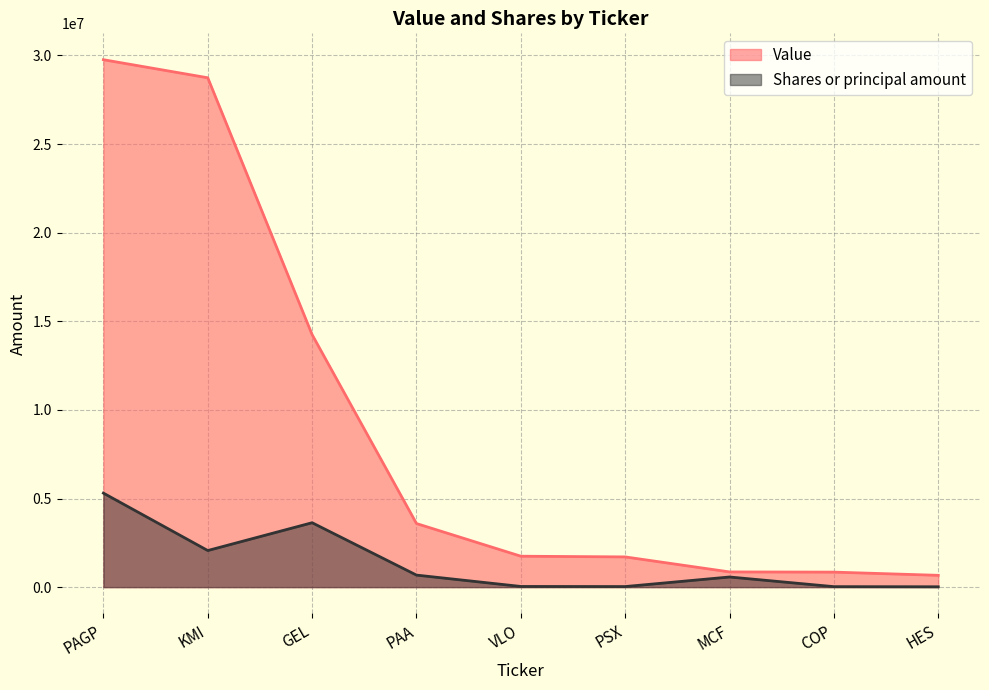

What is the difference between the second highest and second lowest values in the Value series?

27892000